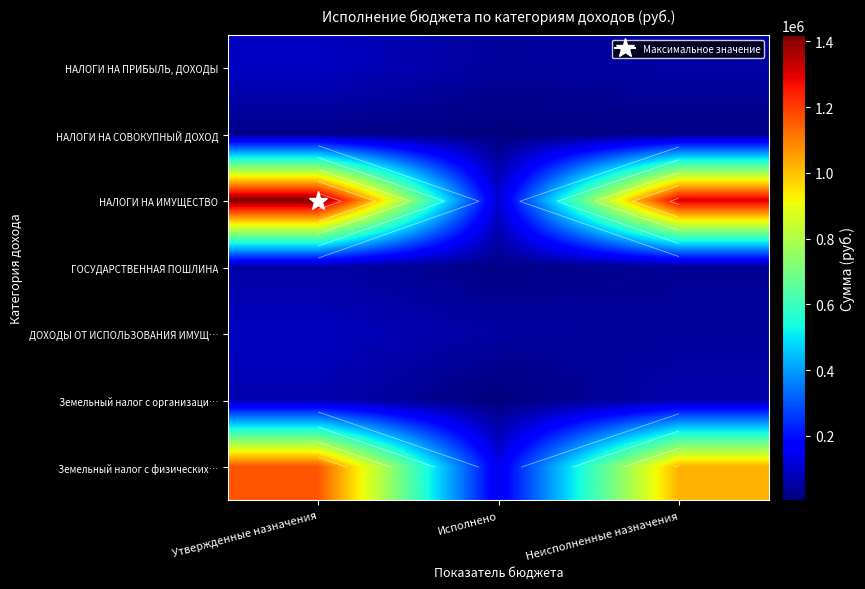

What is the difference between the second highest and minimum values in the ДОХОДЫ ОТ ИСПОЛЬЗОВАНИЯ ИМУЩ… series?

9341.0